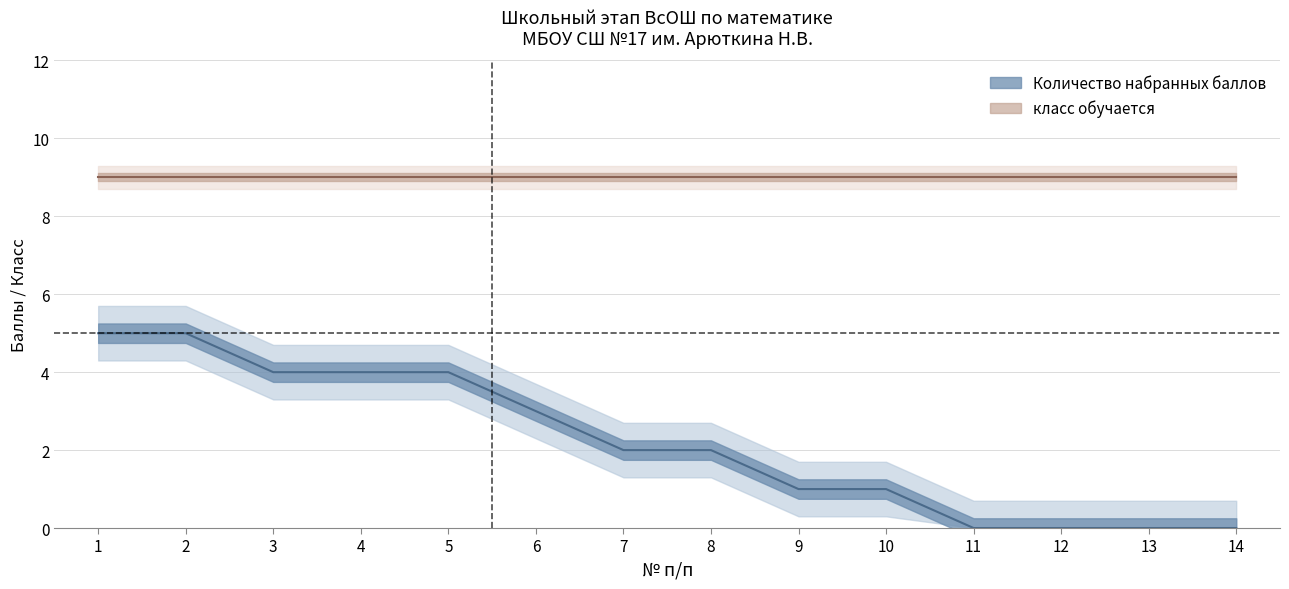

What is the change in value from 6 to 10?

-2